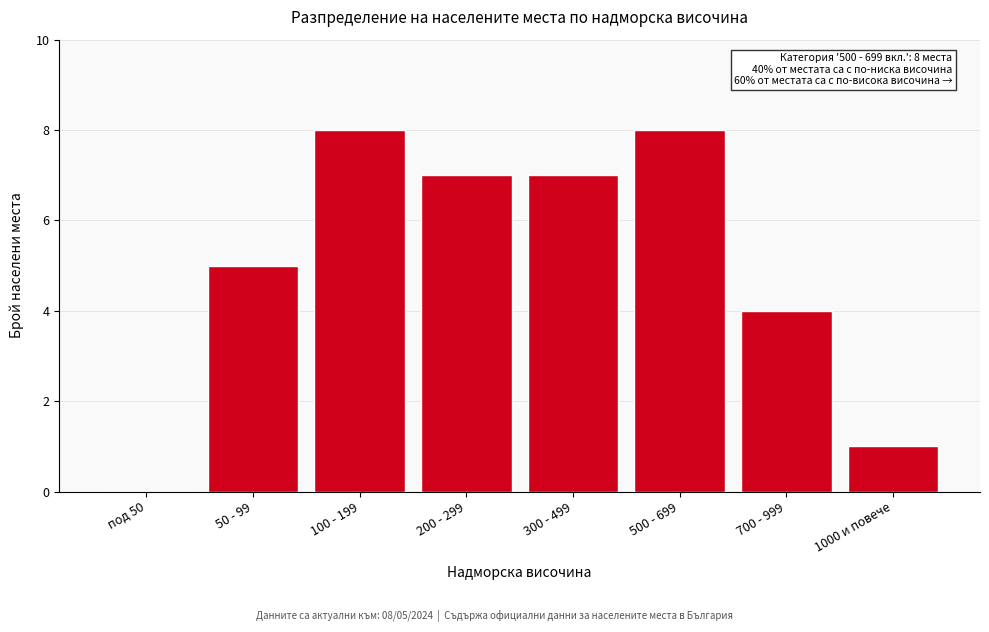

Reading left to right, what are all the values shown in this chart?

под 50=0	50 - 99=5	100 - 199=8	200 - 299=7	300 - 499=7	500 - 699=8	700 - 999=4	1000 и повече=1